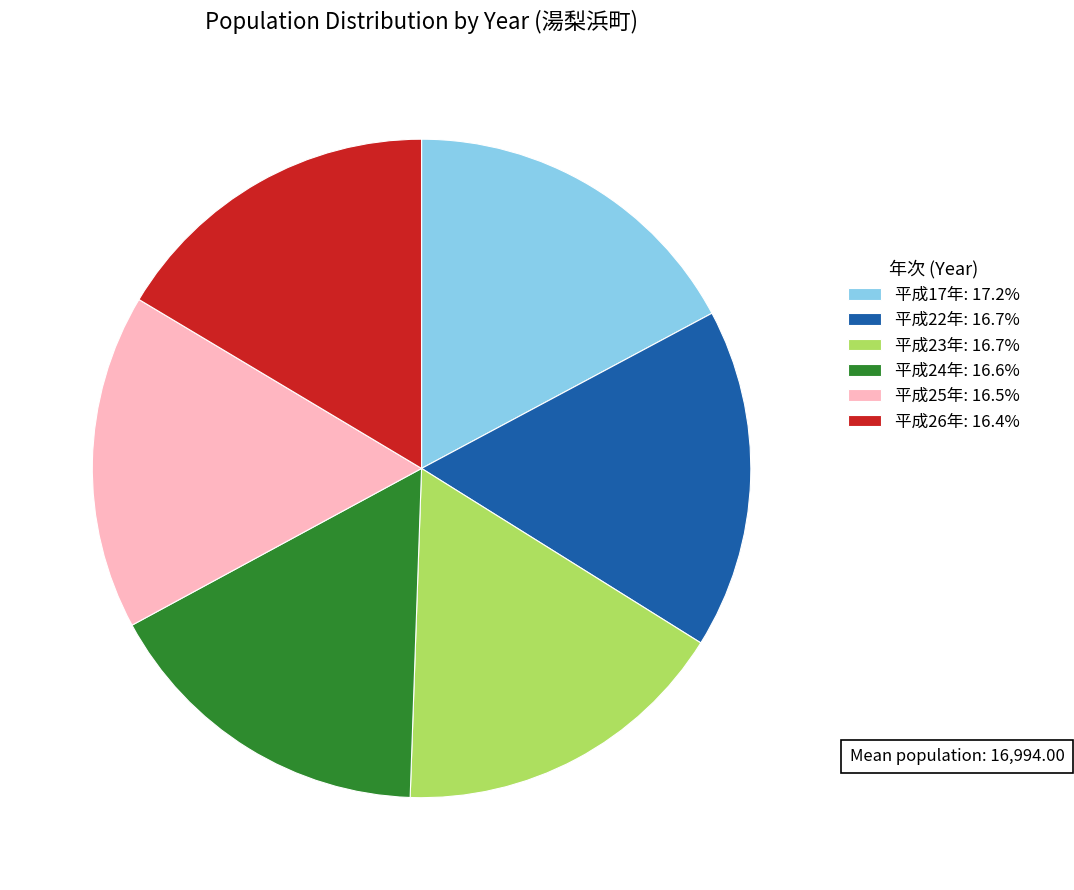

Combined, do 平成17年: 17.2% and 平成24年: 16.6% account for over 50%?

No